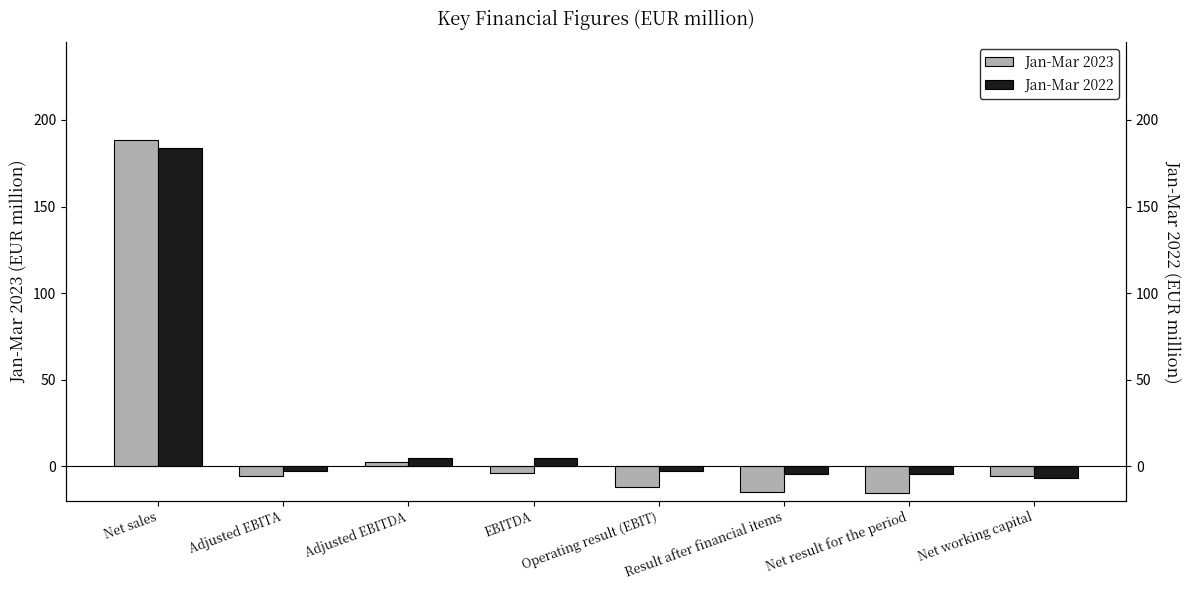

The value of Jan-Mar 2022 at EBITDA is 3.5. True or false?

False